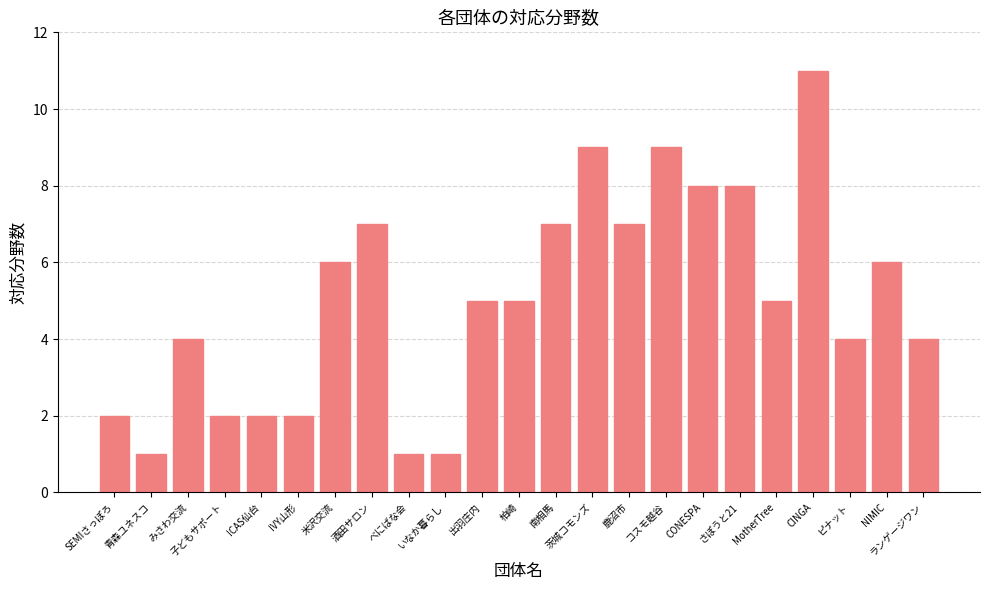

Reading left to right, what are all the values shown in this chart?

2	1	4	2	2	2	6	7	1	1	5	5	7	9	7	9	8	8	5	11	4	6	4